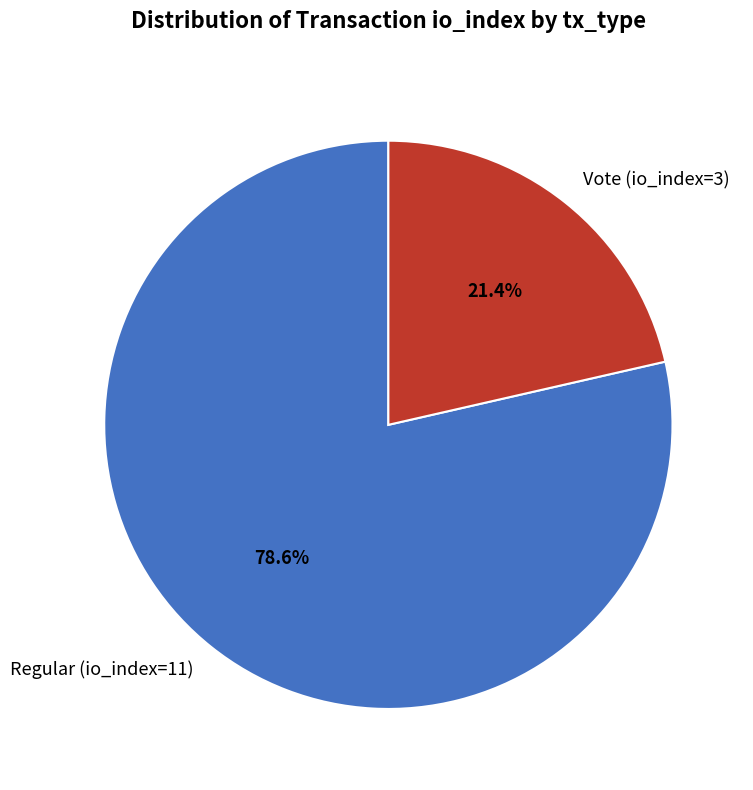

Is Vote (io_index=3) the majority of the pie?

No